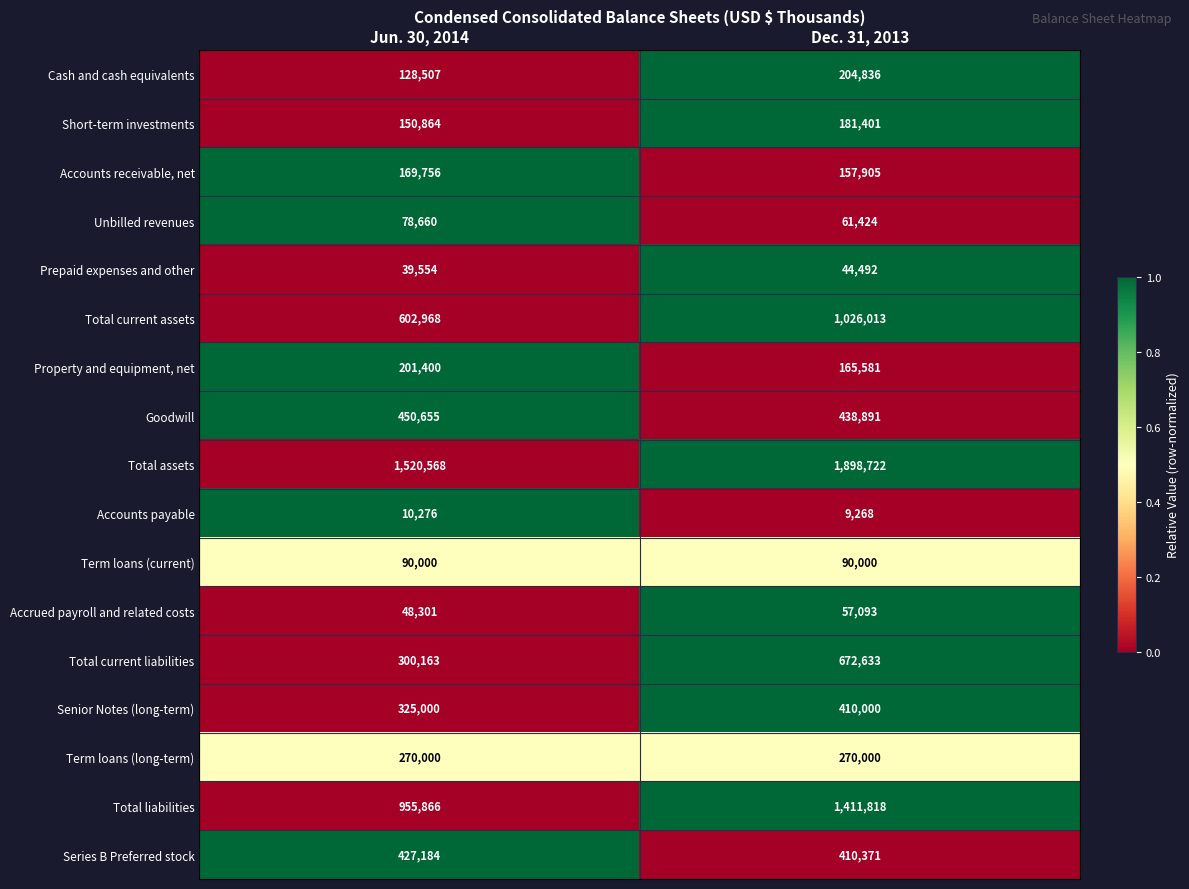

At Jun. 30, 2014, list the series in order from smallest to largest.

Accounts payable, Prepaid expenses and other, Accrued payroll and related costs, Unbilled revenues, Term loans (current), Cash and cash equivalents, Short-term investments, Accounts receivable, net, Property and equipment, net, Term loans (long-term), Total current liabilities, Senior Notes (long-term), Series B Preferred stock, Goodwill, Total current assets, Total liabilities, Total assets